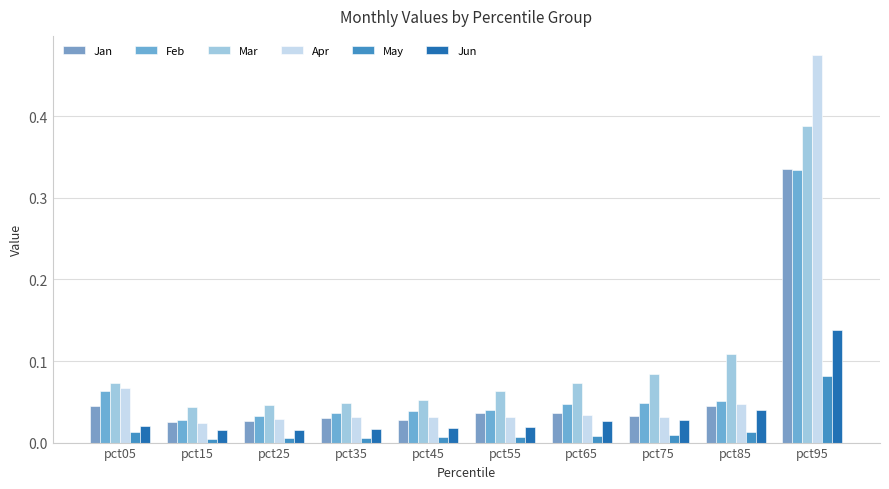

What is the difference between the maximum and minimum values in the Mar series?

0.3